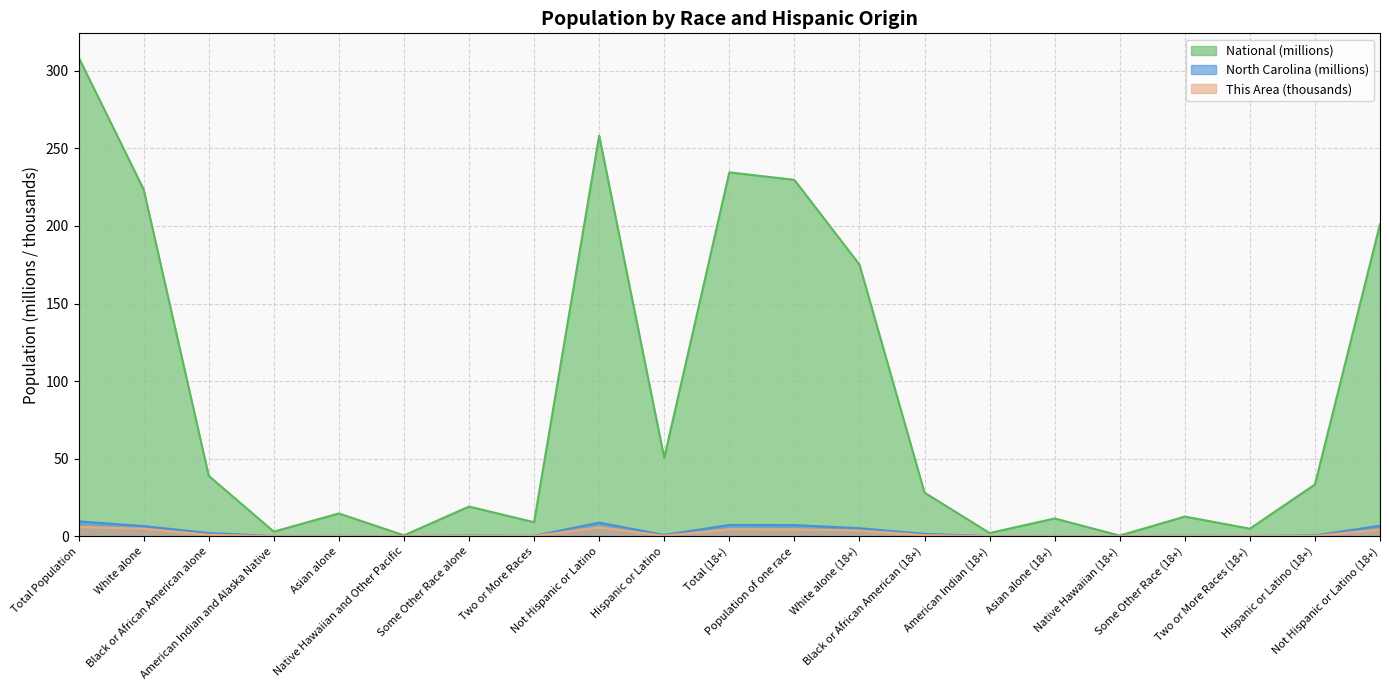

True or false: This Area has more than 0 points higher than both neighbors.

True